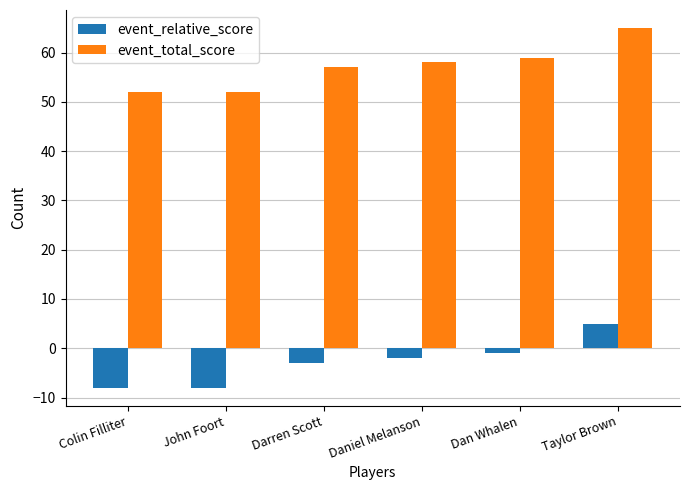

List the series in order of their overall mean, highest first.

event_total_score, event_relative_score